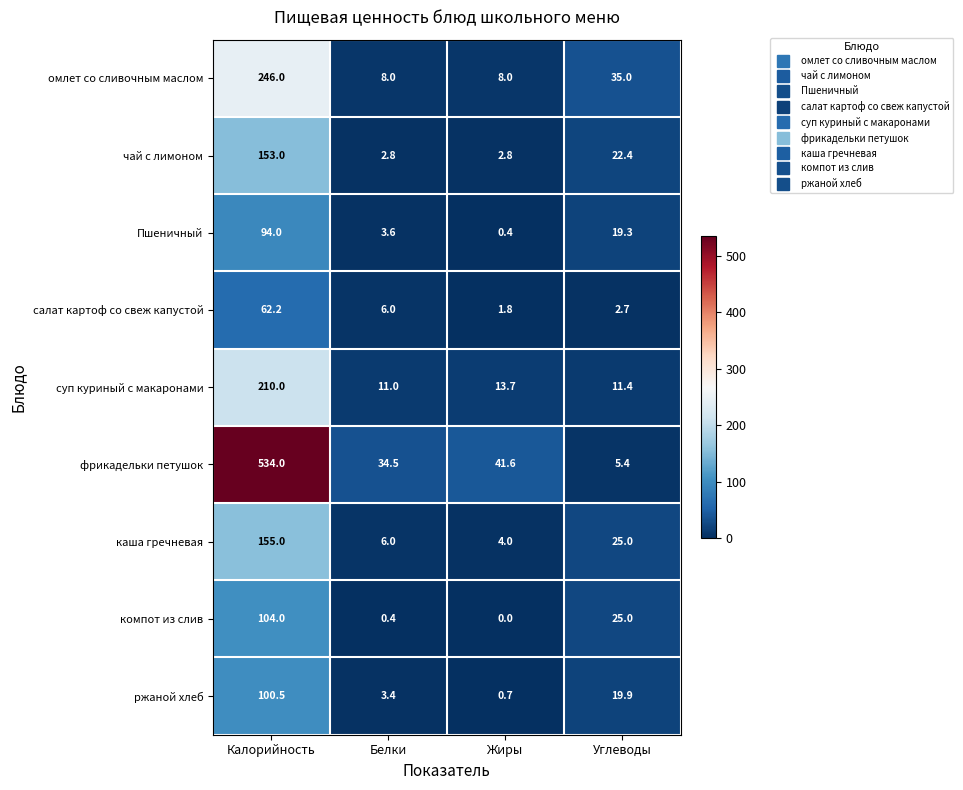

How many series are shown in this chart?

9